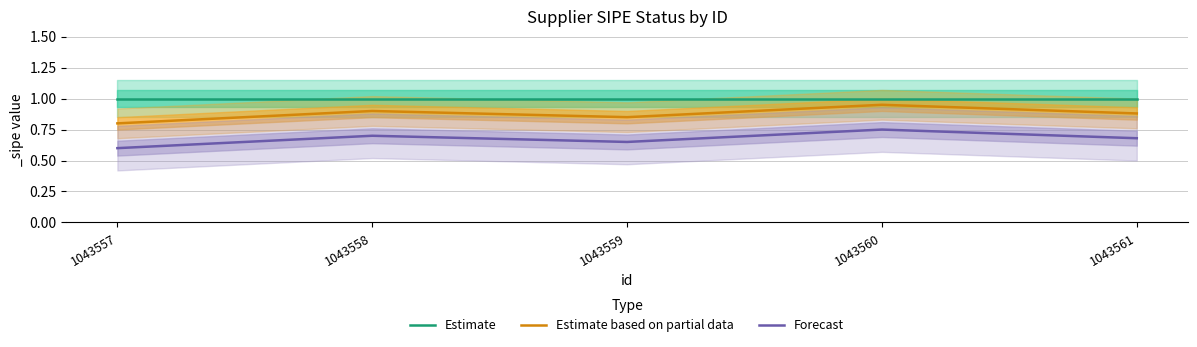

Is it true that Estimate based on partial data equals 0.4 at 1043558?

False